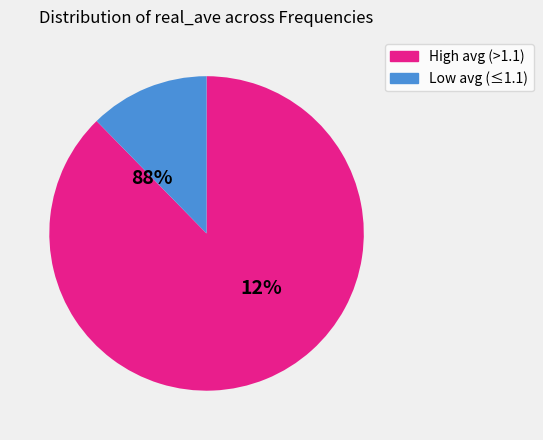

Does any single category account for the majority?

Yes